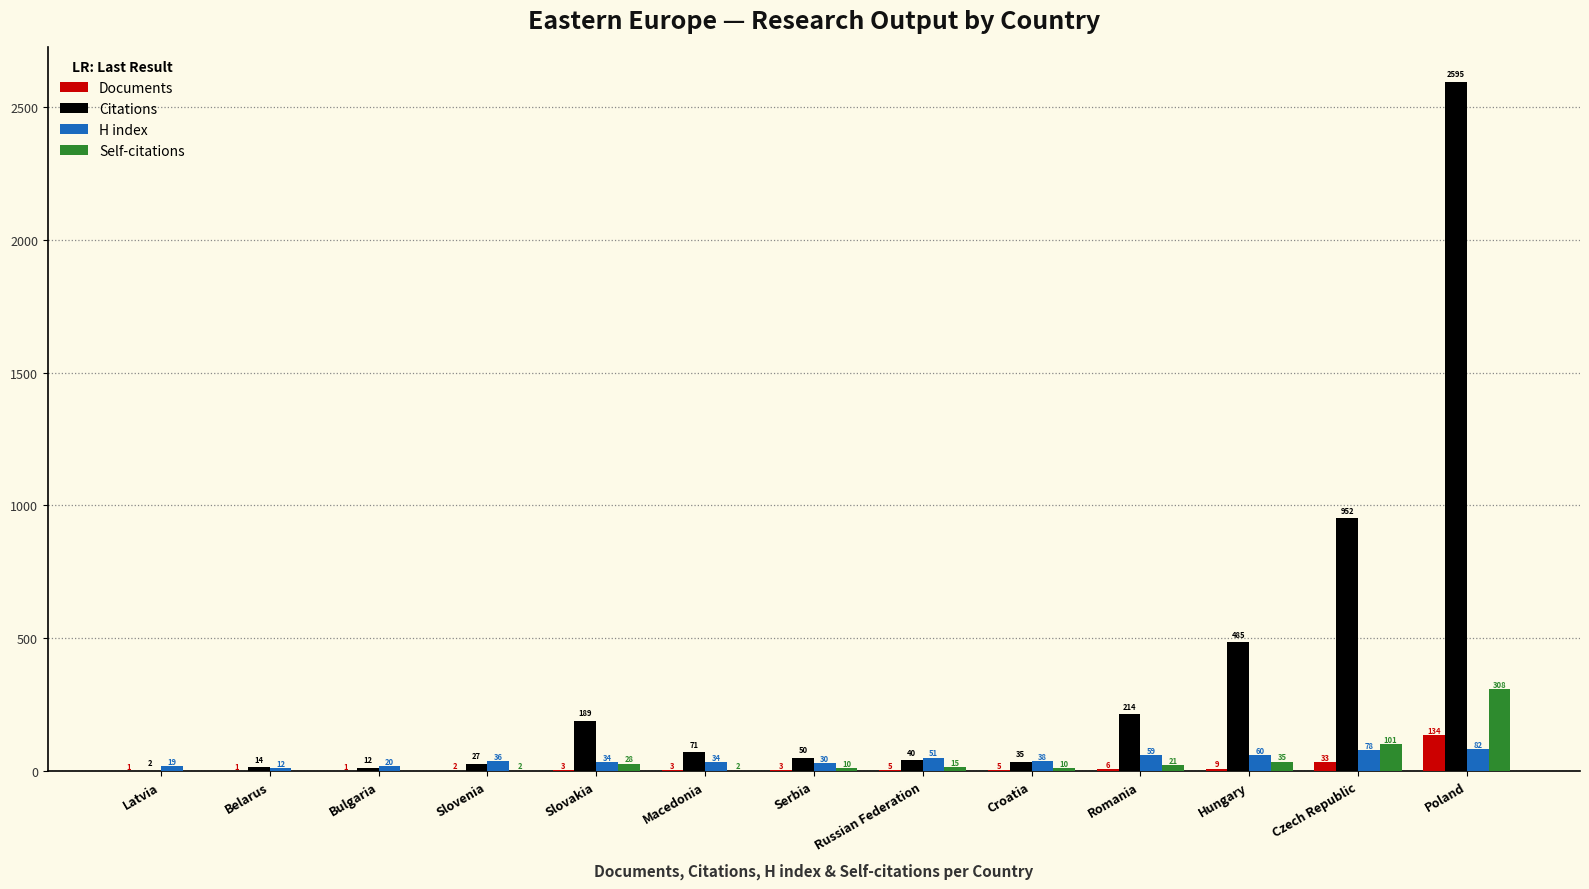

Reading left to right, list all the values displayed in this chart.

Documents: 1	1	1	2	3	3	3	5	5	6	9	33	134
Citations: 2	14	12	27	189	71	50	40	35	214	485	952	2595
H index: 19	12	20	36	34	34	30	51	38	59	60	78	82
Self-citations: 0	0	0	2	28	2	10	15	10	21	35	101	308